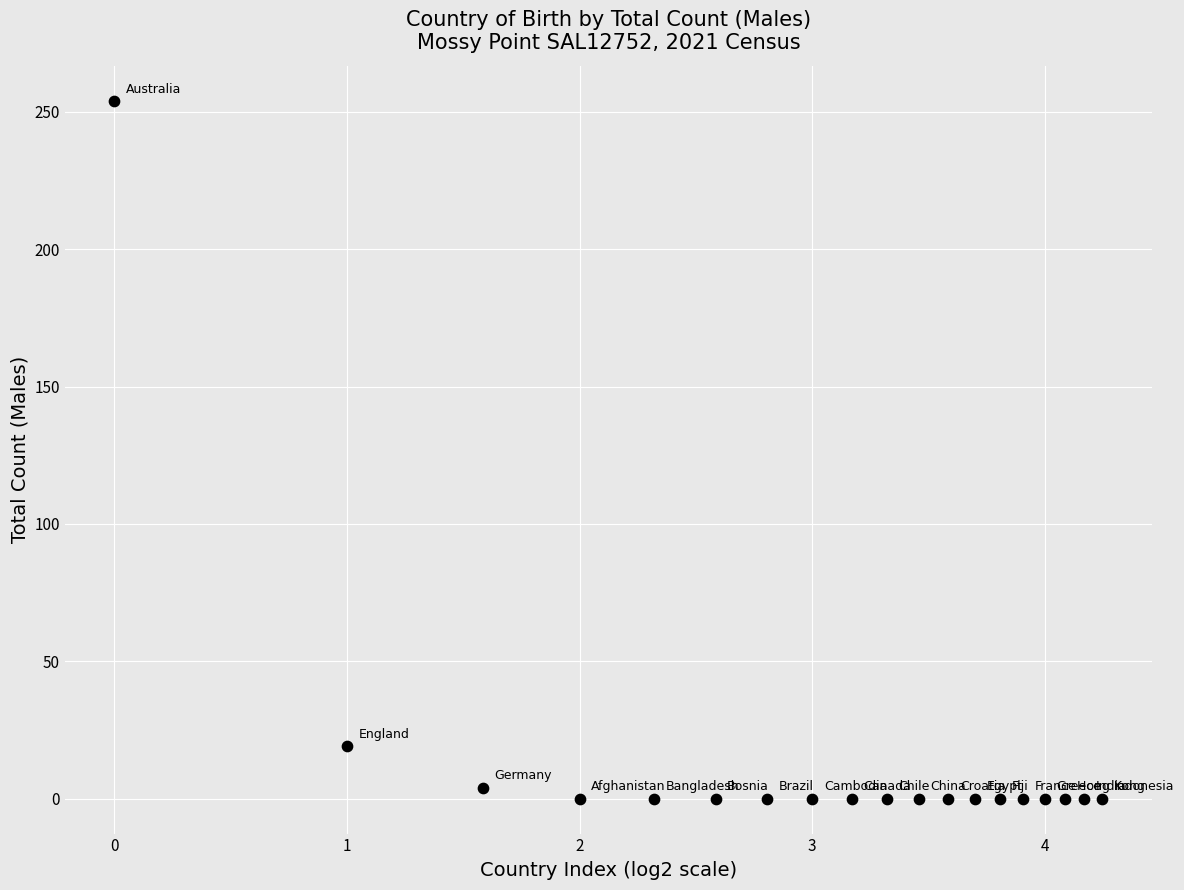

What is the range of Y values (max minus min)?

254